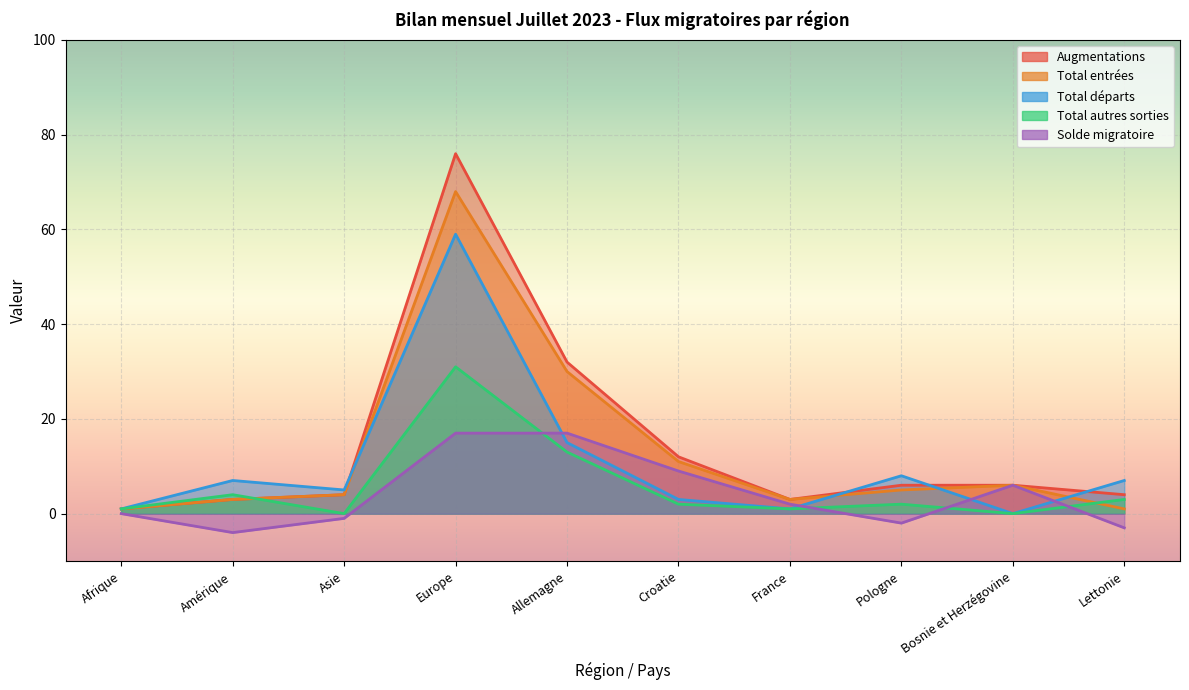

What is the label of the 5th point from the left?

Allemagne